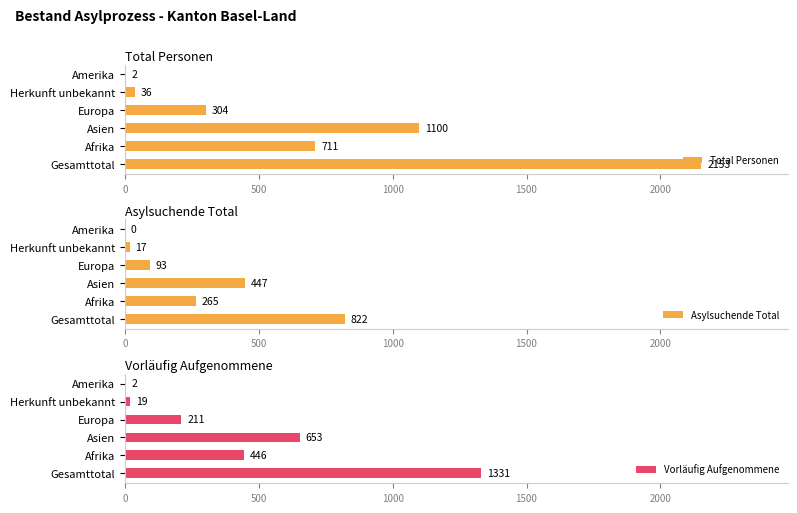

What is the maximum value for Total Personen?

2153